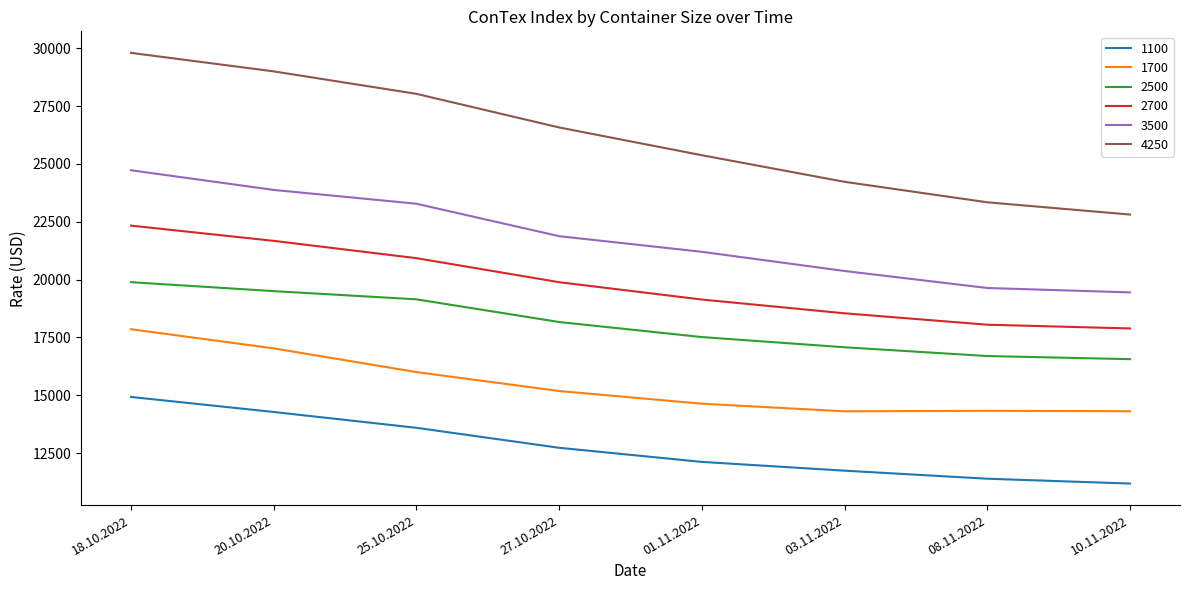

The value of 4250 at 03.11.2022 is 13347. True or false?

False